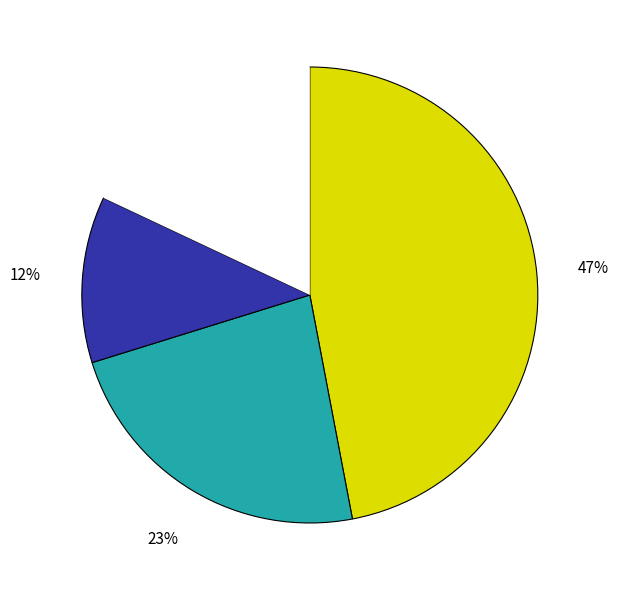

To the nearest percent, what is the difference between the largest and smallest slice percentages?

35%